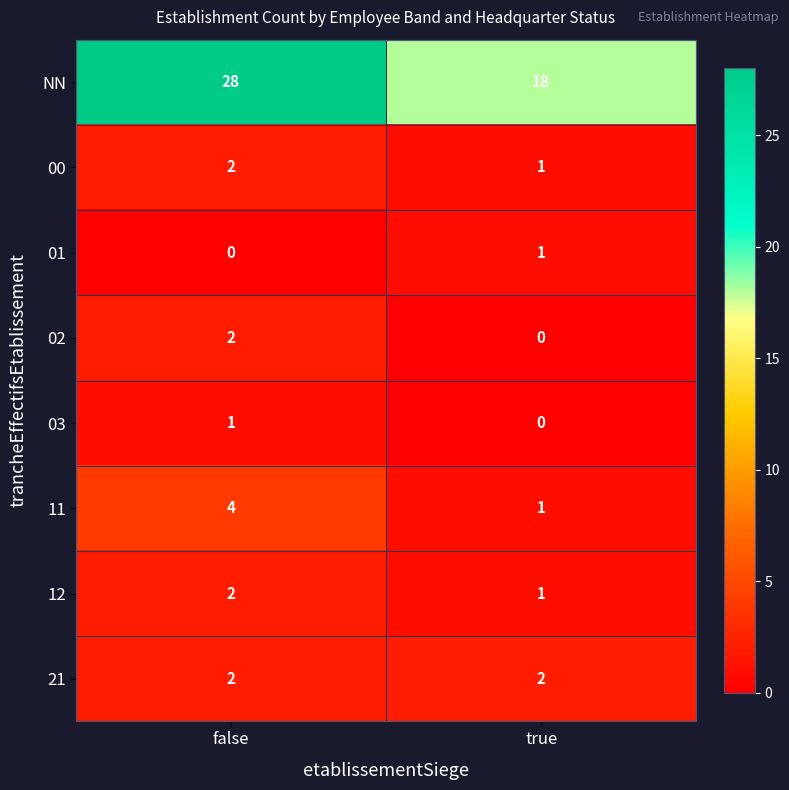

Reading right to left, list all the values displayed in this chart.

NN: true=18	false=28
00: true=1	false=2
01: true=1	false=0
02: true=0	false=2
03: true=0	false=1
11: true=1	false=4
12: true=1	false=2
21: true=2	false=2